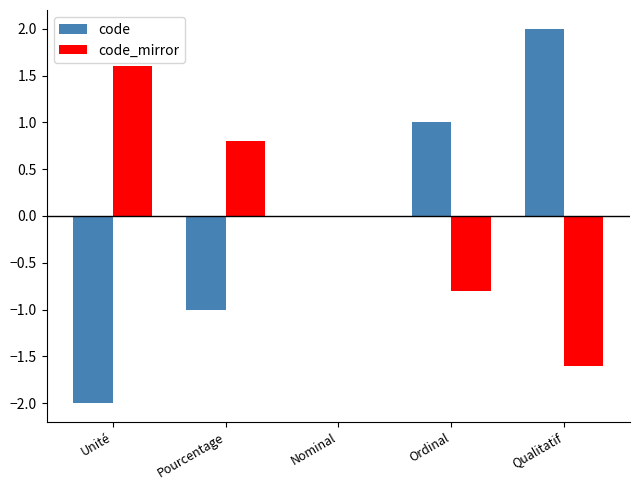

True or false: code has a value of 0.8 at Qualitatif.

False